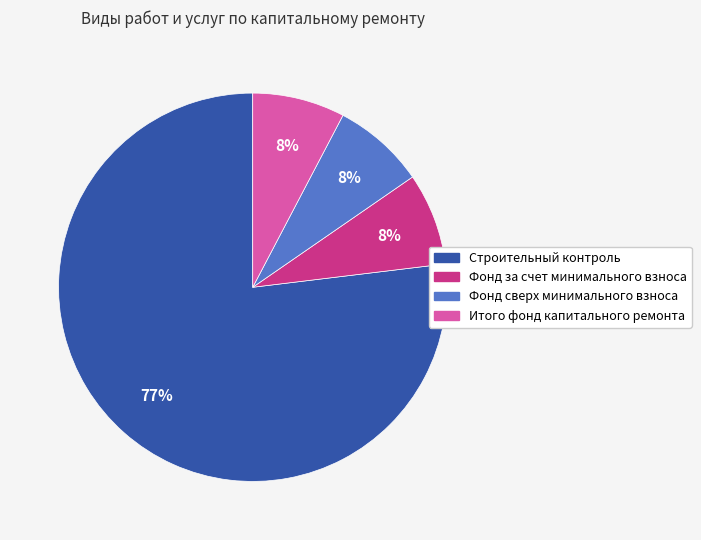

To the nearest percent, what portion does Фонд за счет минимального взноса represent?

8%